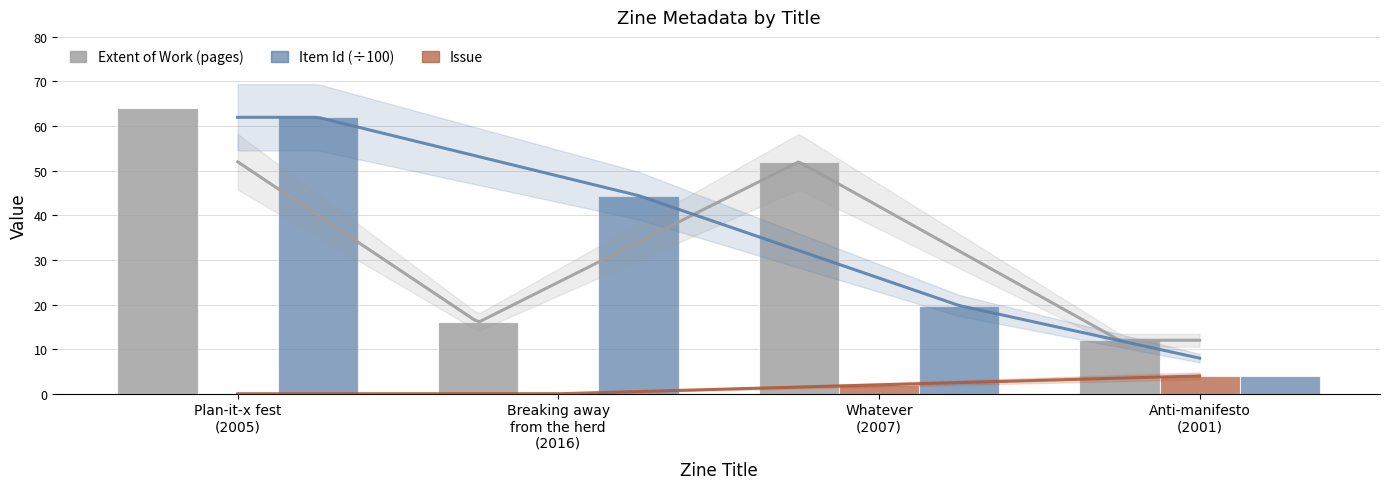

Rank the series at Plan-it-x fest
(2005) from highest to lowest value.

Extent of Work (pages), Item Id (÷100), Issue